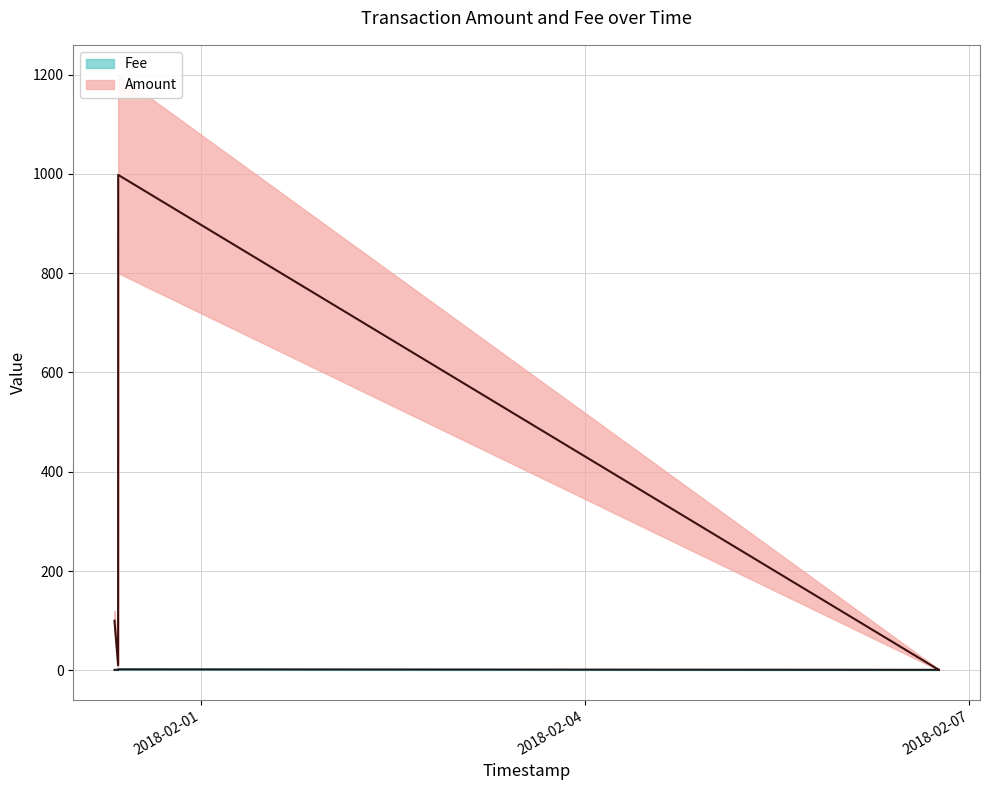

List the series in order of their overall mean, lowest first.

Fee, Amount